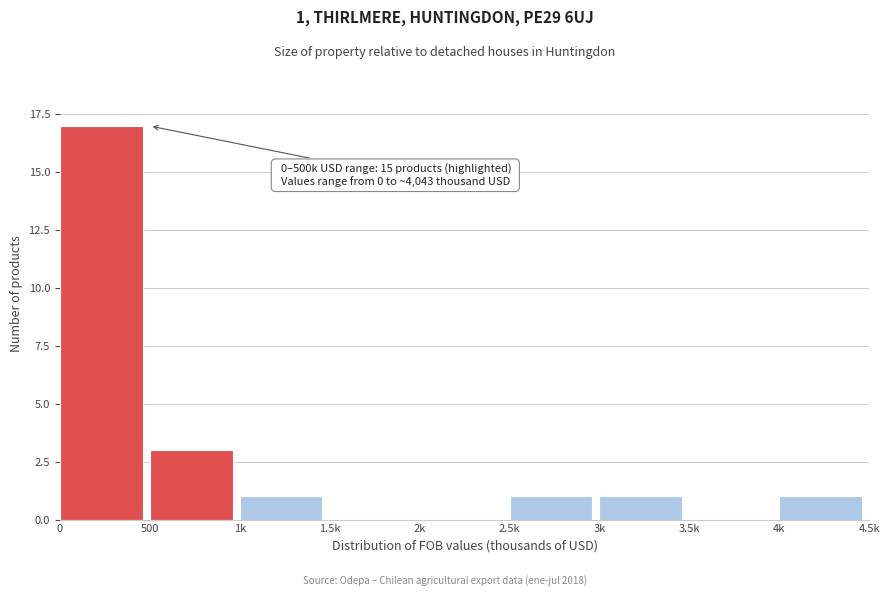

Reading left to right, what are all the values shown in this chart?

0=17	500=3	1k=1	1.5k=0	2k=0	2.5k=1	3k=1	3.5k=0	4k=1